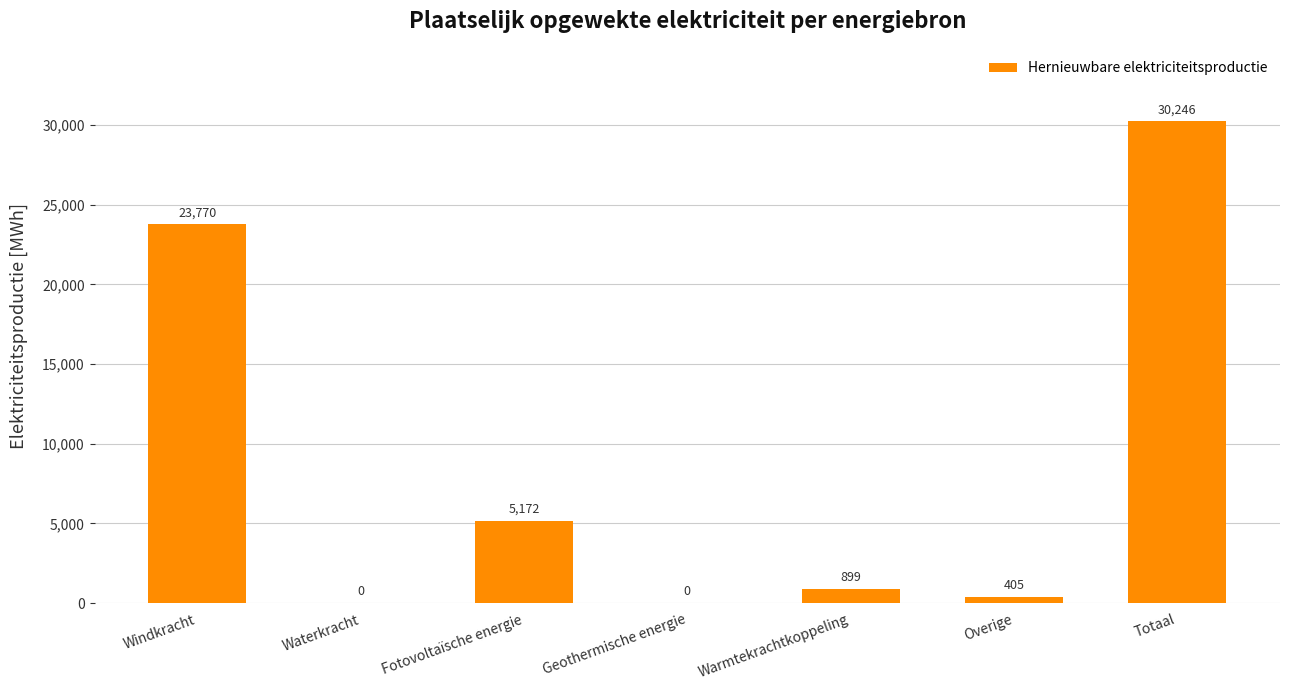

Which has a higher value, Warmtekrachtkoppeling or Geothermische energie?

Warmtekrachtkoppeling